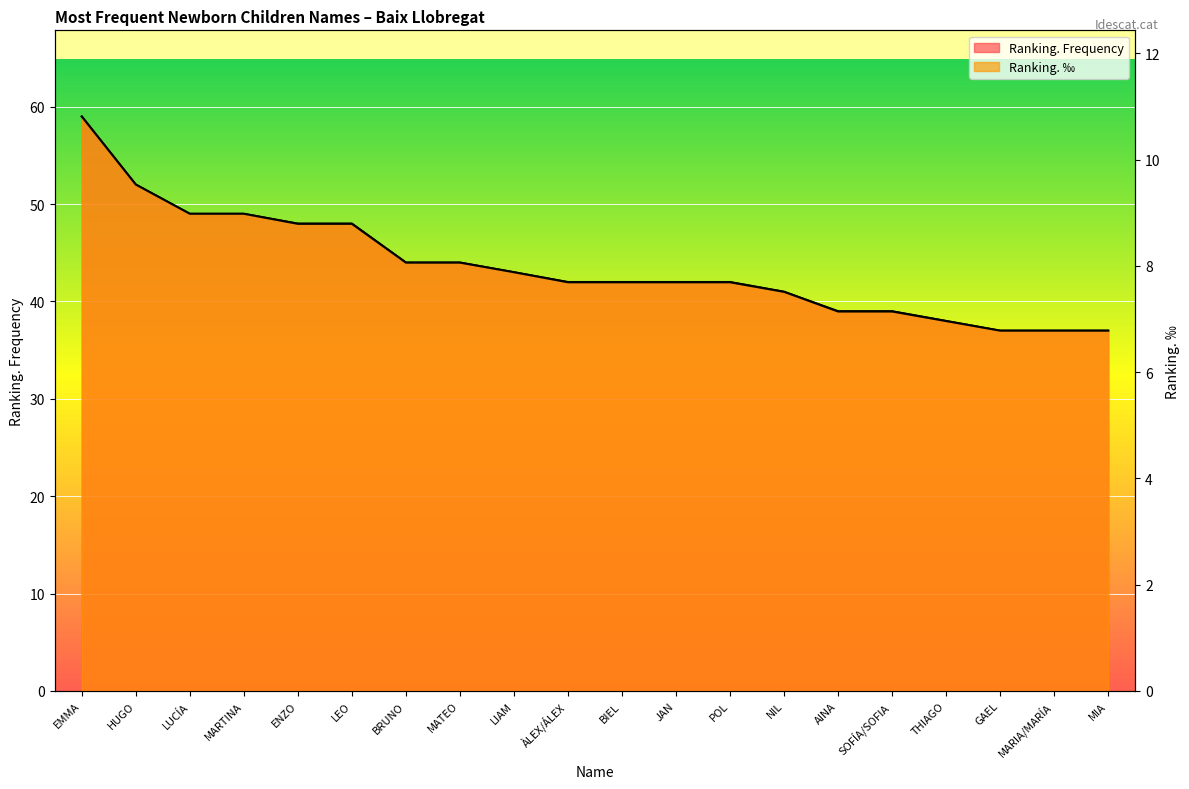

Where does the Ranking. Frequency series first go above 42?

EMMA